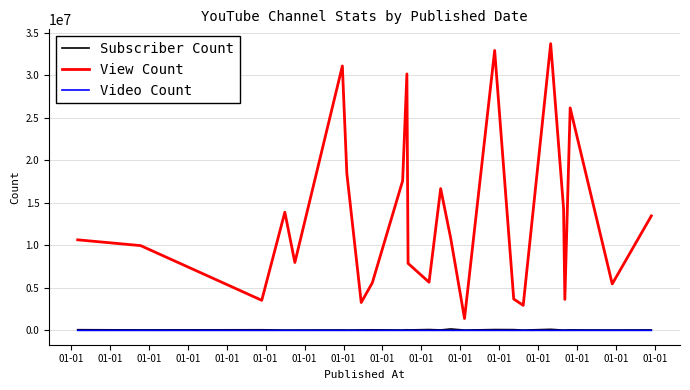

How many interior local valleys does the View Count series have?

8